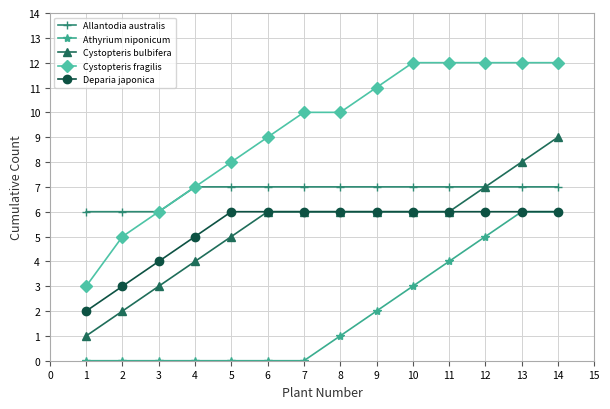

What is the value of the Cystopteris fragilis point at the 14th from the left?

12